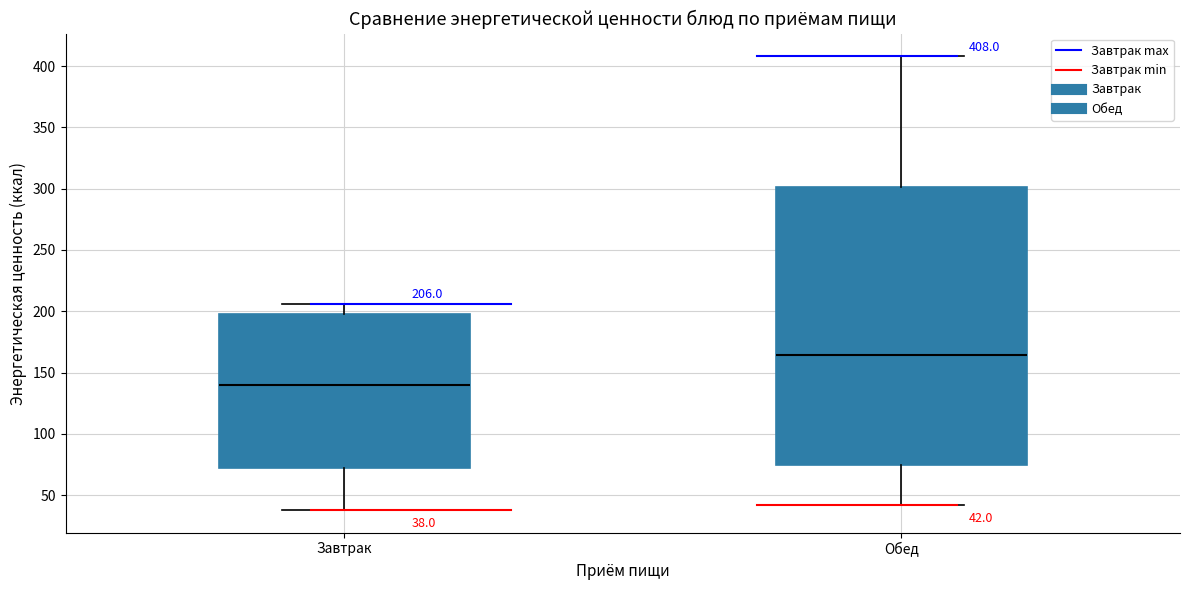

Which box is the tallest, from its lower edge to its upper edge?

Обед